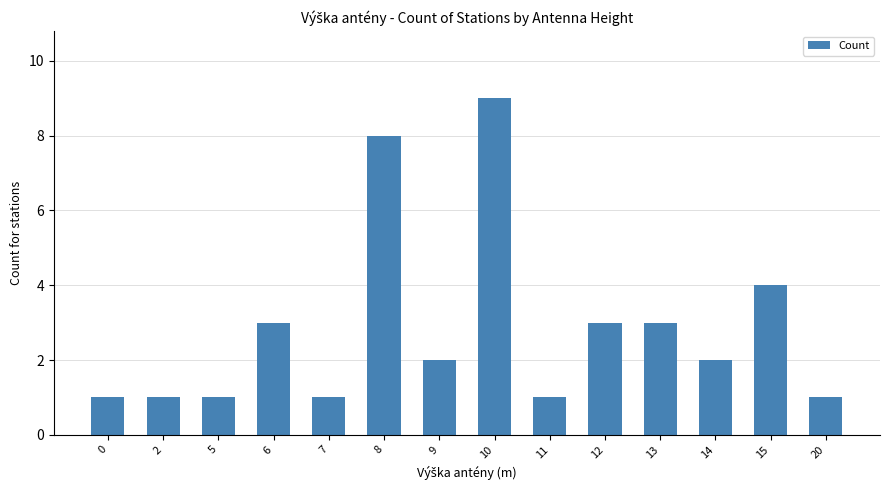

How many bars are there in total?

14